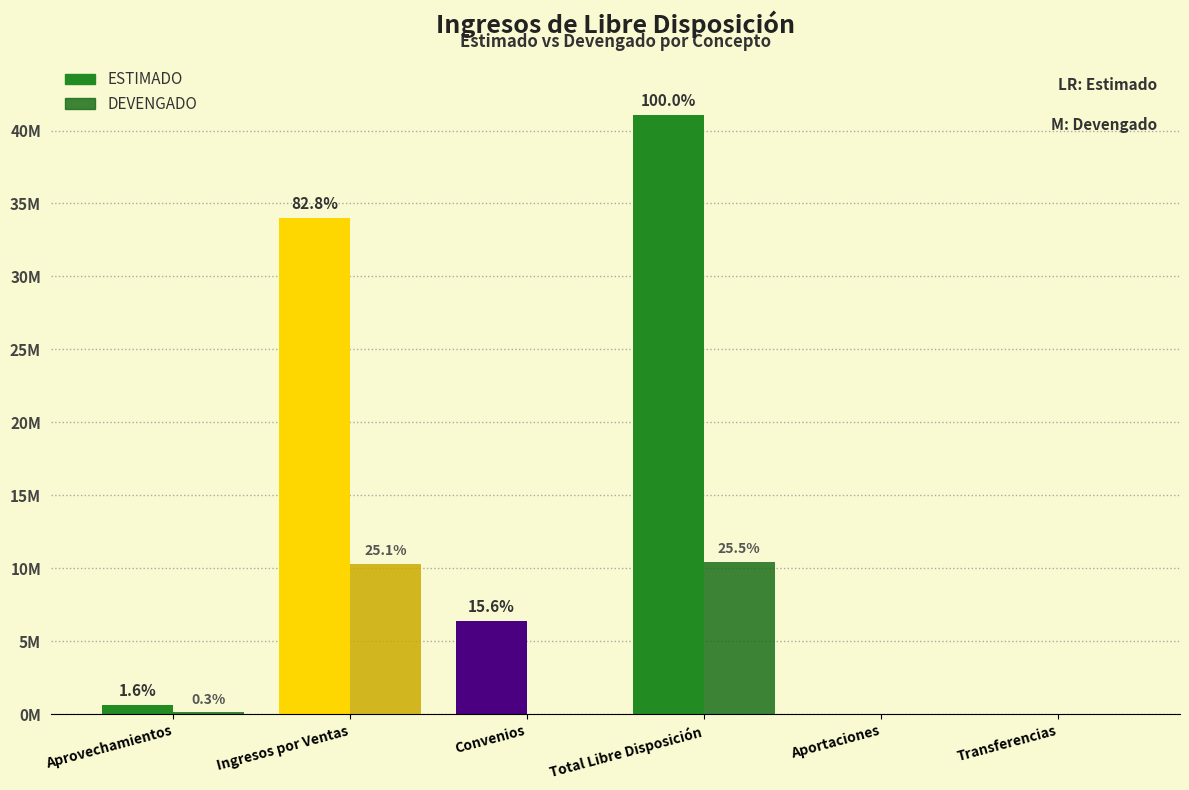

Between Ingresos por Ventas and Convenios, which series saw the biggest shift?

ESTIMADO